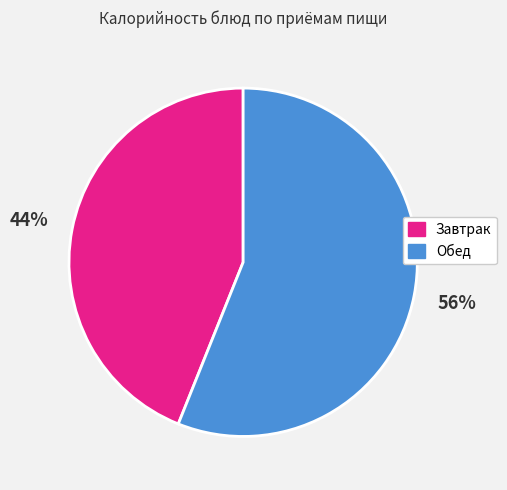

To the nearest percent, what is the average slice percentage?

50%